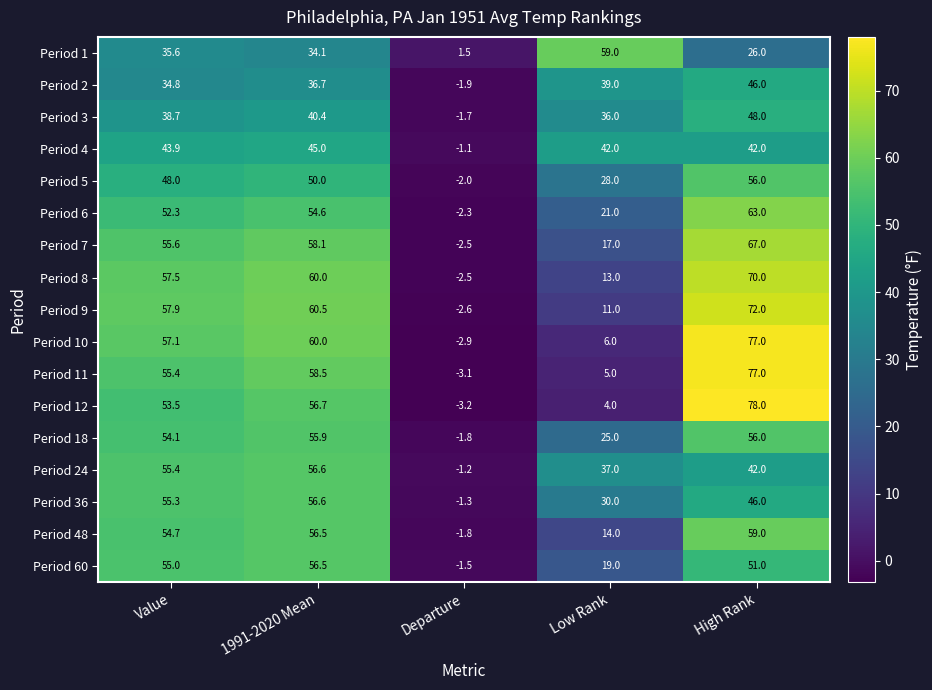

What is the total value across all series at Value?

864.8